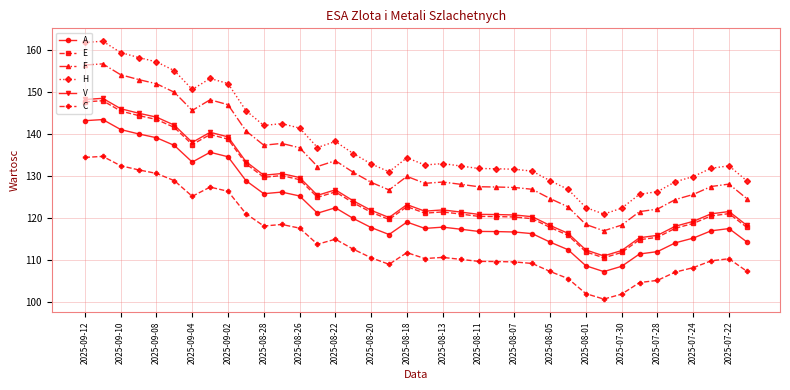

What is the value of the V point at the 18th from the left?

120.1